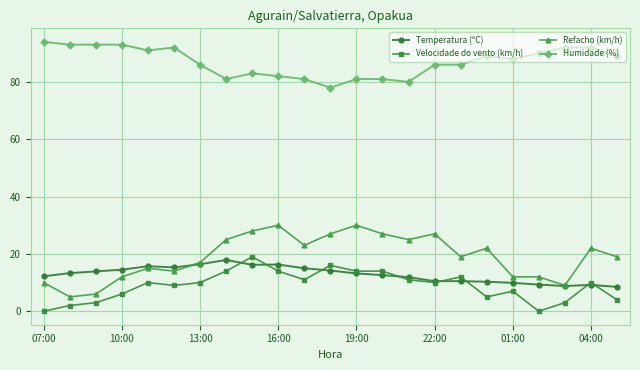

How many data points does each series have?

23